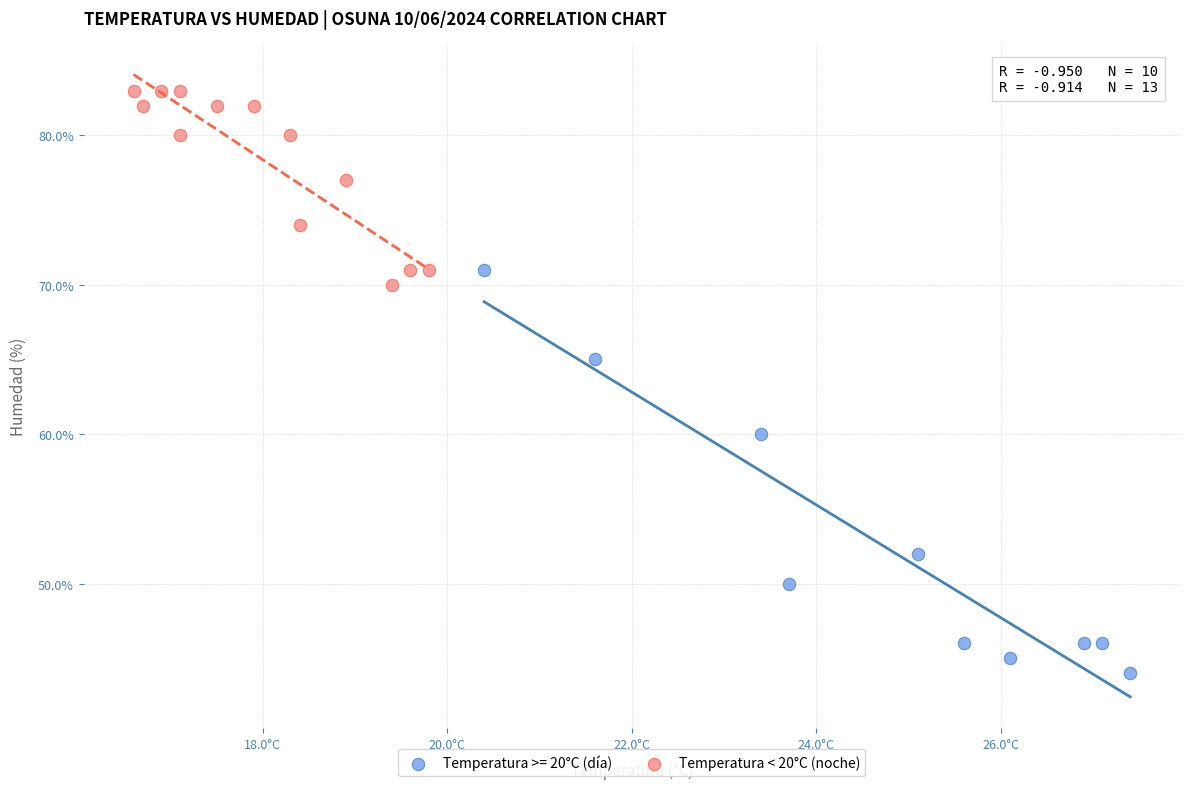

Which series reaches the maximum Y coordinate?

Temperatura < 20°C (noche)